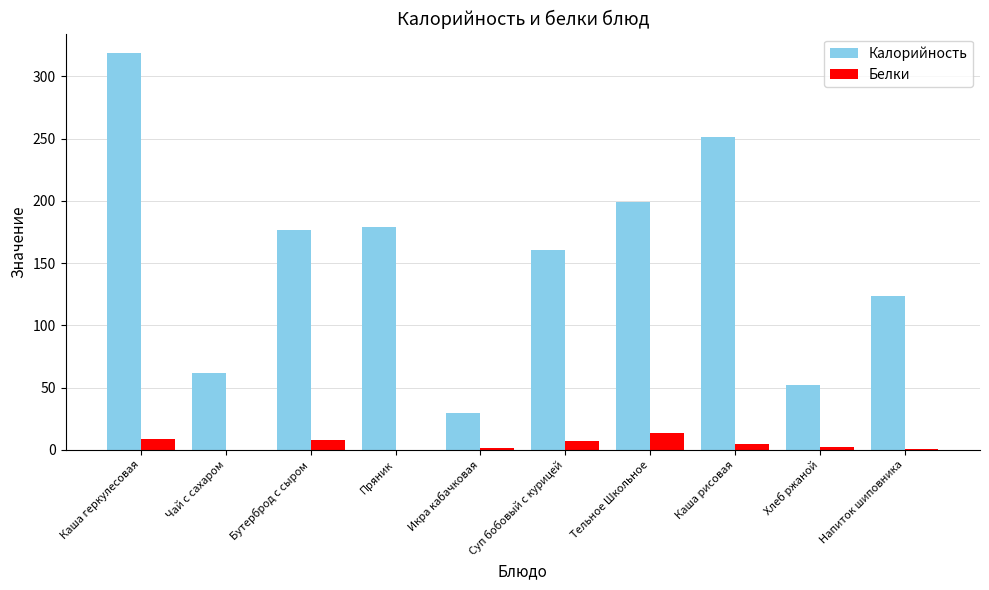

What is the highest value of the Калорийность series?

318.5